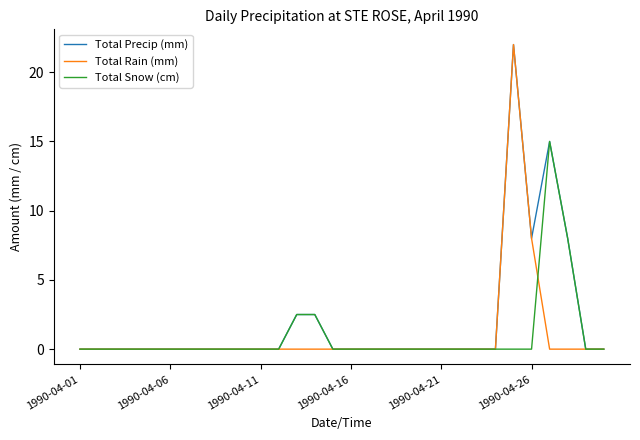

What is the highest value of the Total Rain (mm) series?

22.0